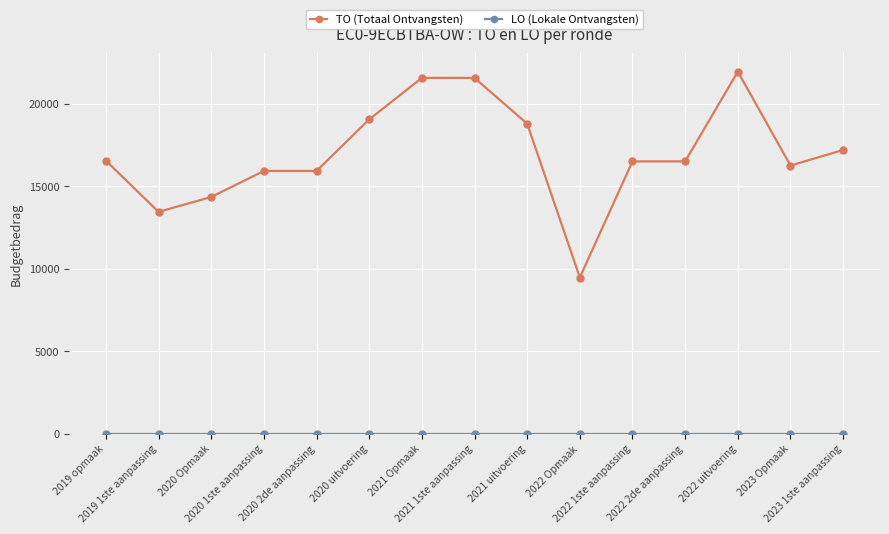

What is the lowest value of the TO (Totaal Ontvangsten) series?

9479